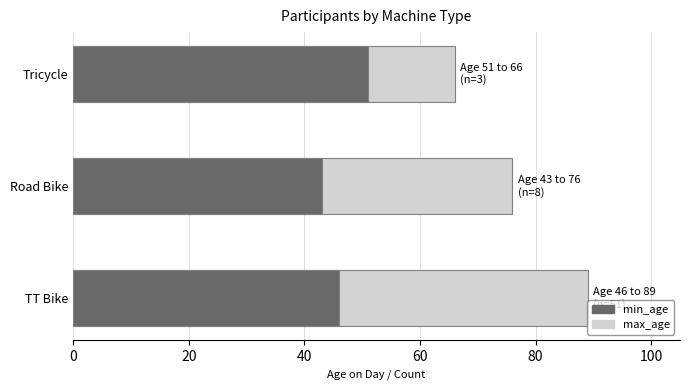

What is the average value of the min_age series?

47